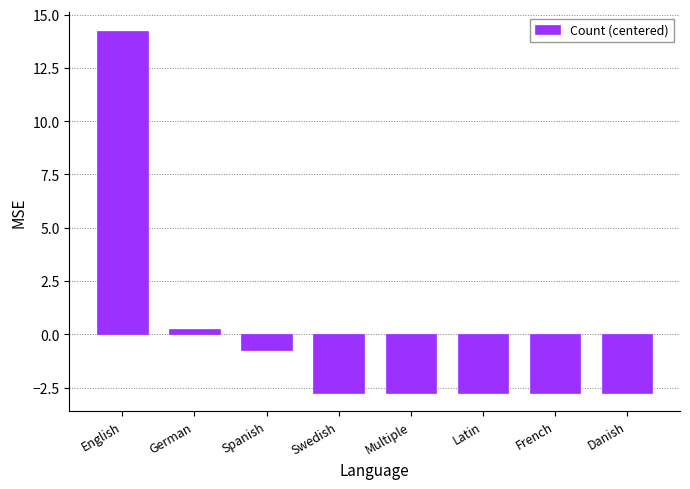

Between French and English, which is larger?

English